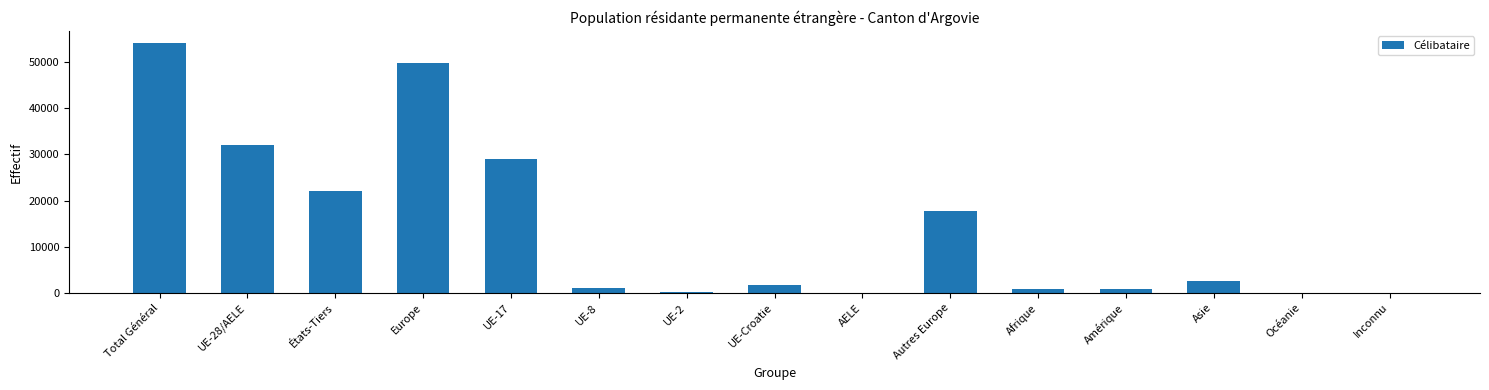

What is the difference between the values at UE-Croatie and AELE?

1631